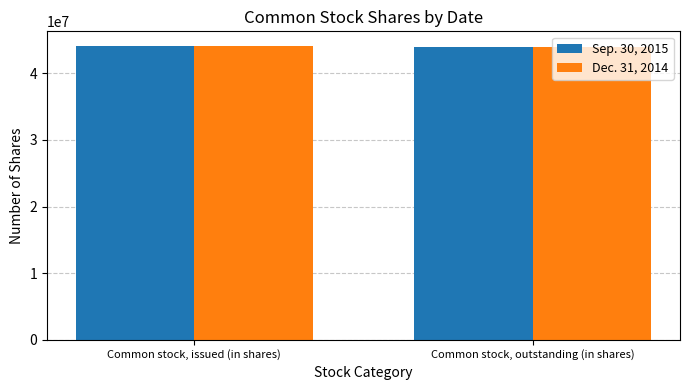

What is the total value across all series at Common stock, outstanding (in shares)?

87828212